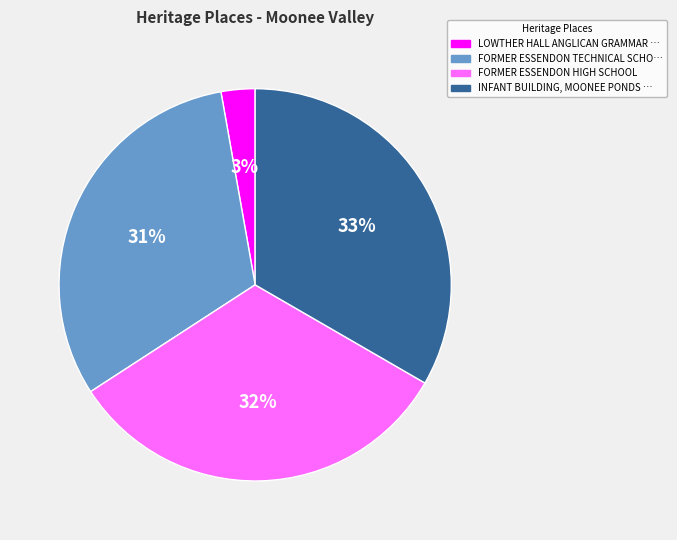

Count the number of slices in the pie.

4